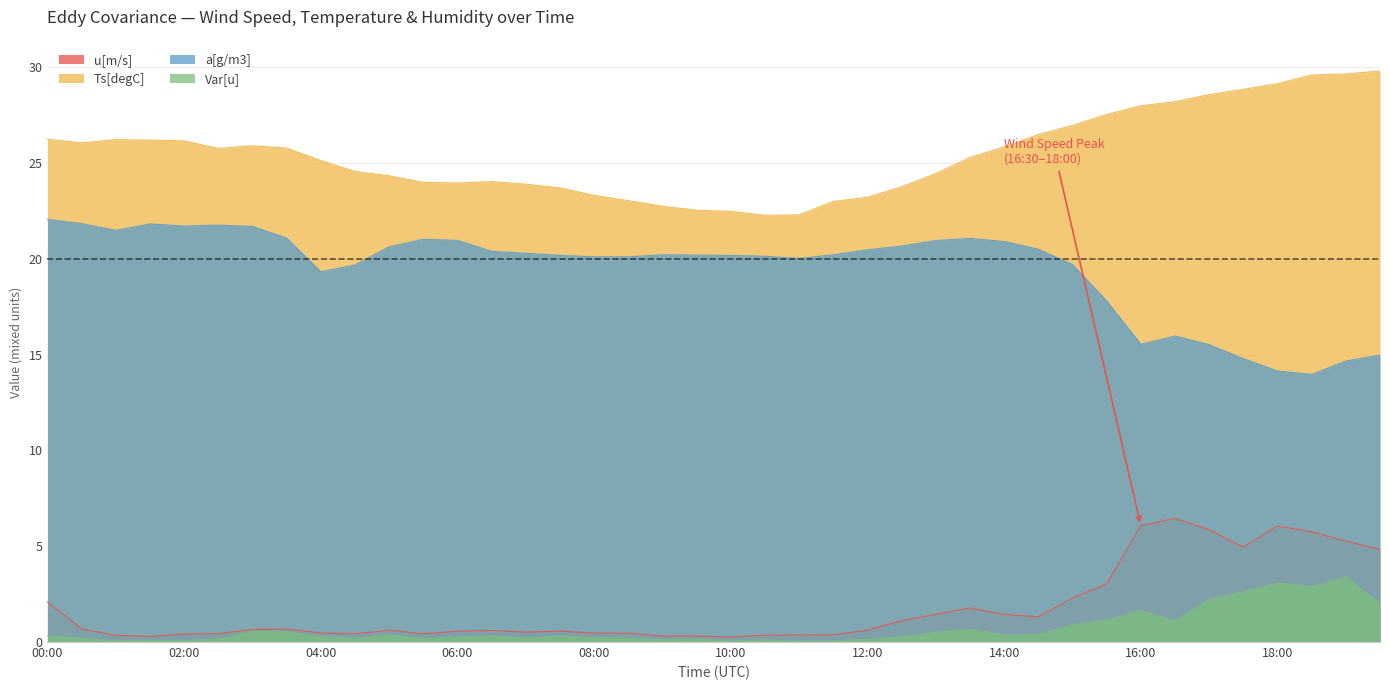

What position from the right is 03:30?

33